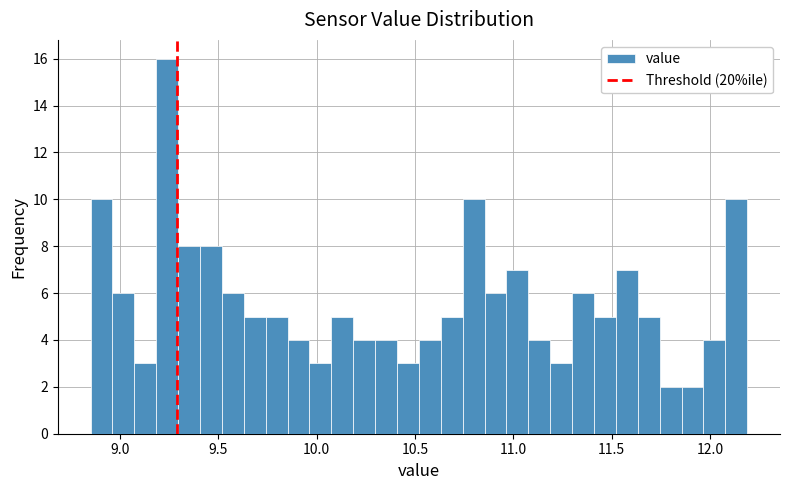

Read against the x-axis, roughly where is the centre of the tallest bar?

9.25